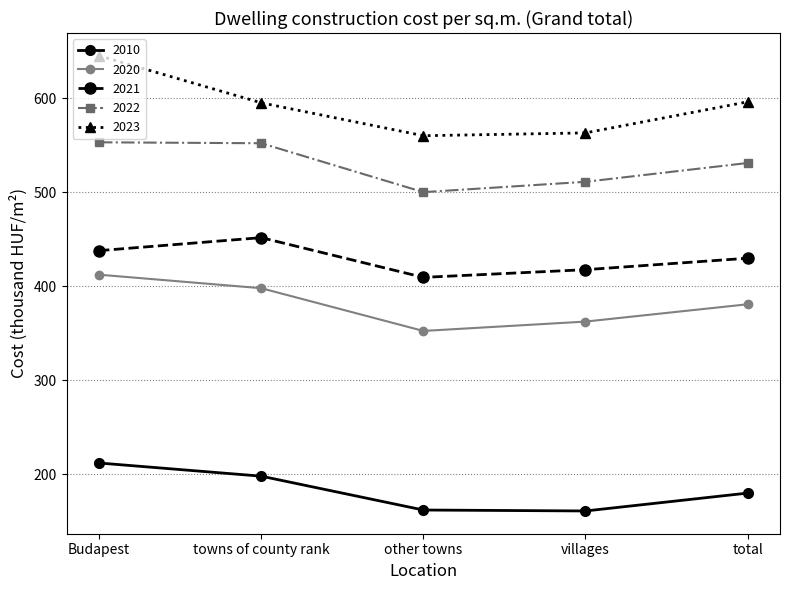

Which series has the widest spread of values?

2023